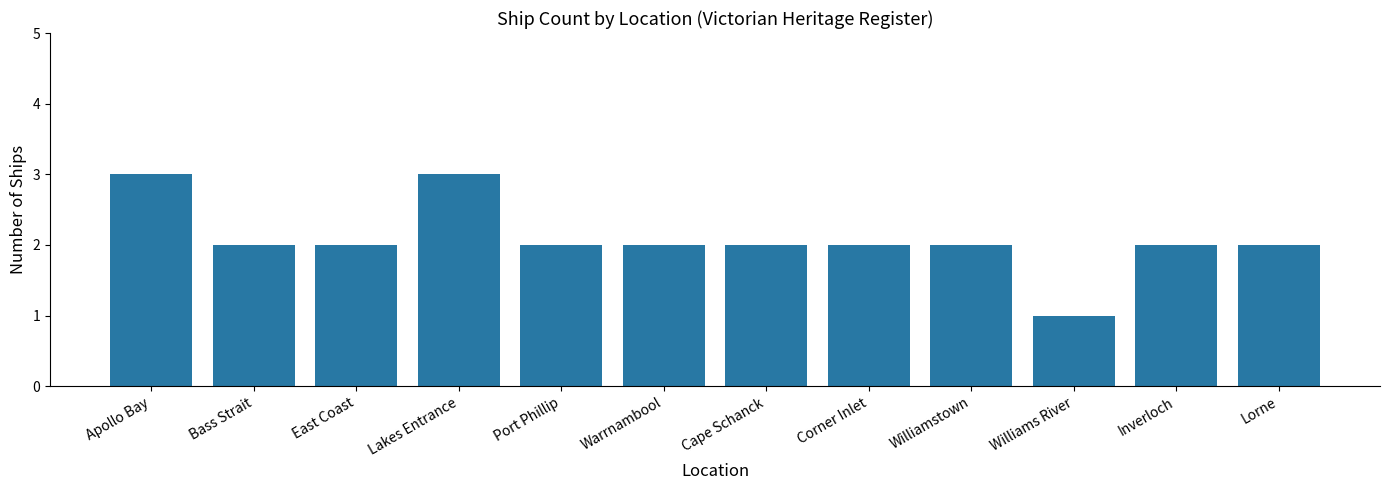

Reading left to right, extract all data points from this chart.

3	2	2	3	2	2	2	2	2	1	2	2